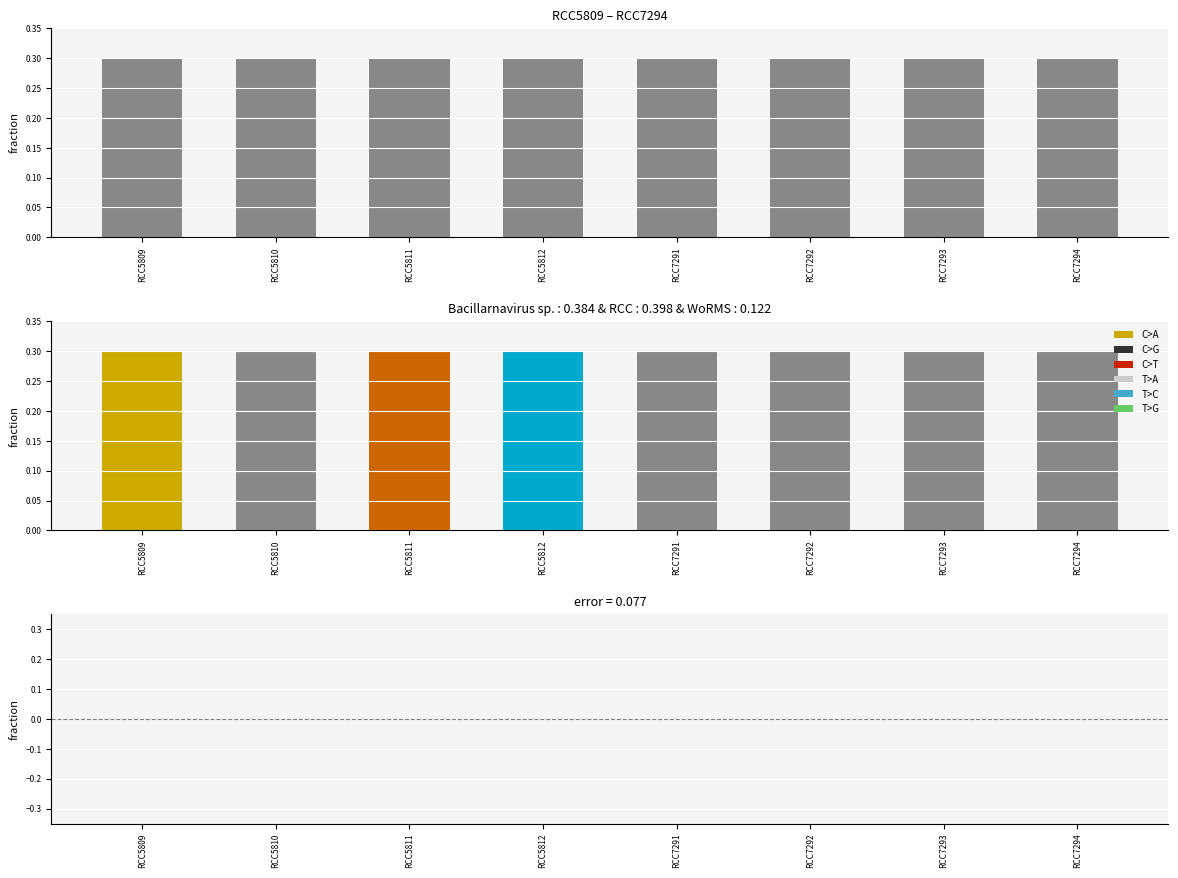

What is the maximum value shown in the chart?

0.3